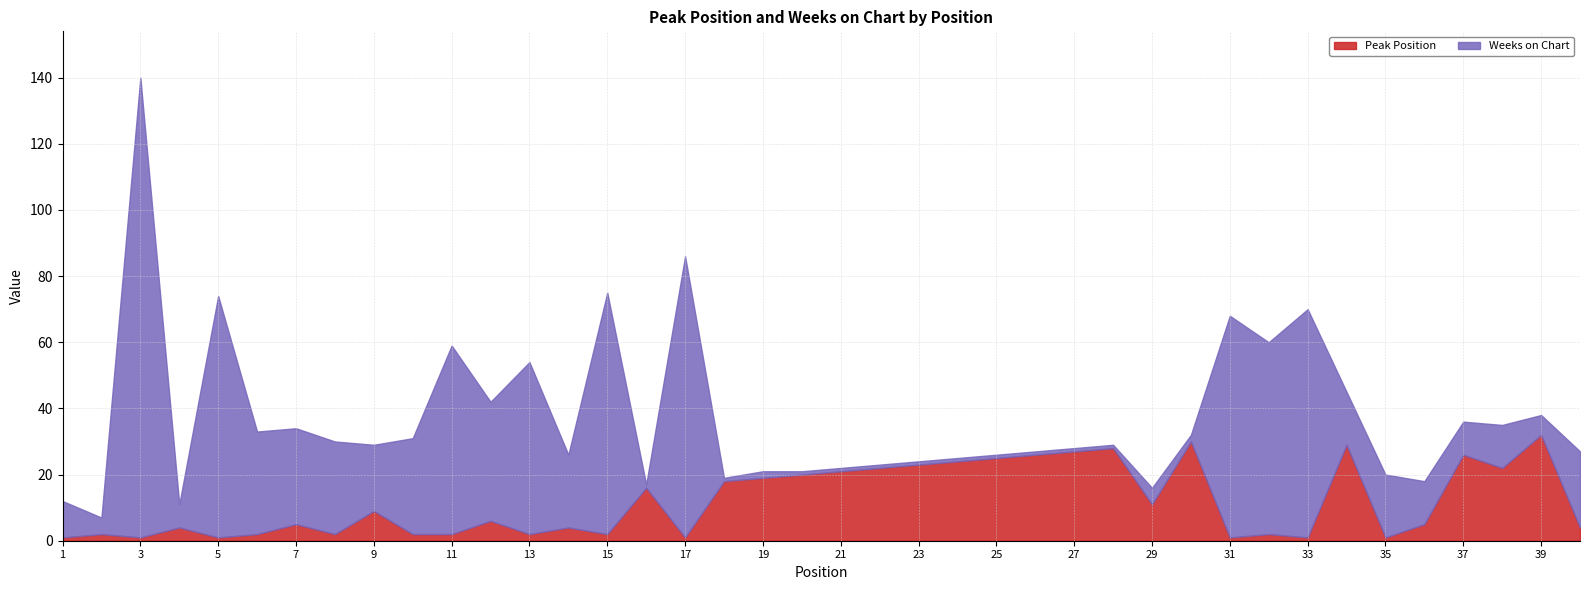

What is the approximate value of Weeks on Chart at 29, to the nearest 5?

5